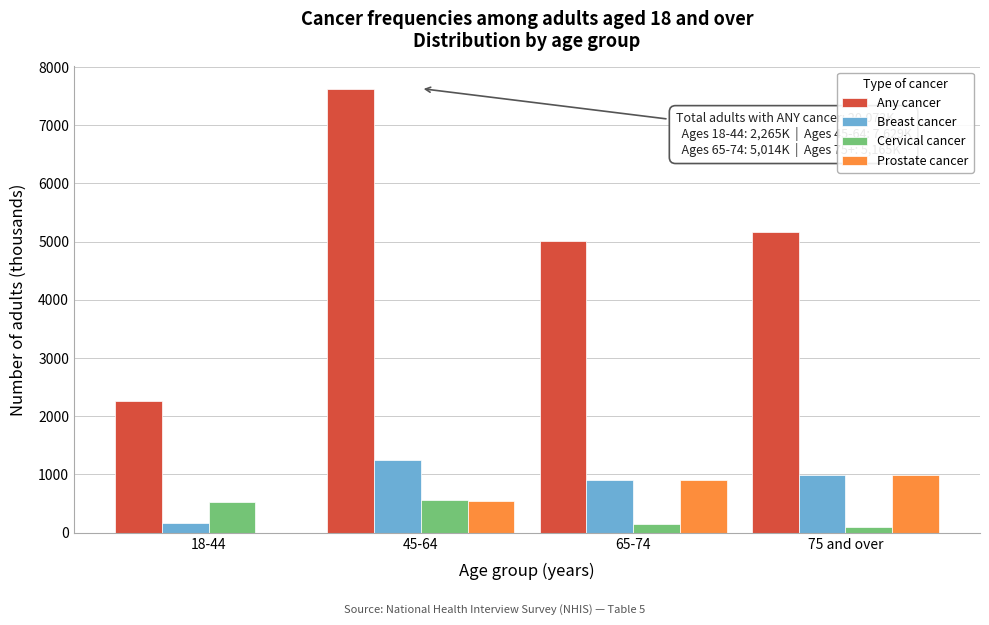

Reading left to right, transcribe all the data shown in this chart.

Any cancer: 18-44=2265	45-64=7629	65-74=5014	75 and over=5165
Breast cancer: 18-44=171	45-64=1242	65-74=909	75 and over=989
Cervical cancer: 18-44=524	45-64=558	65-74=156	75 and over=91
Prostate cancer: 18-44=0	45-64=546	65-74=907	75 and over=995